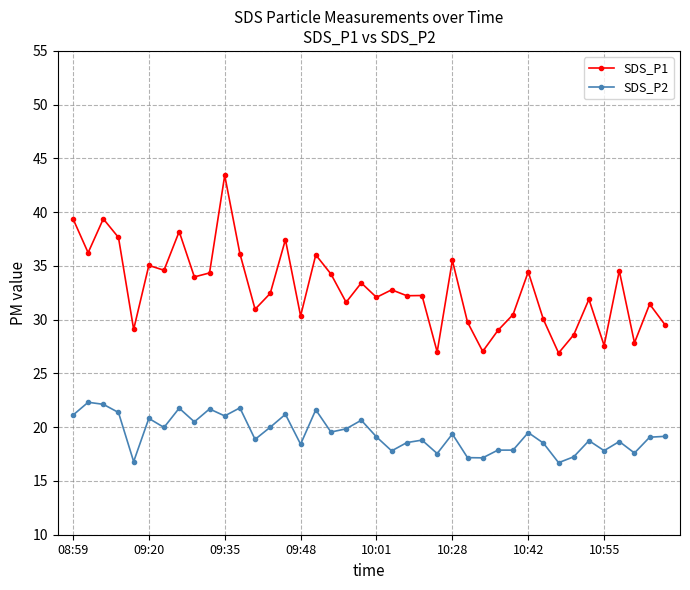

True or false: SDS_P1 and SDS_P2 cross at least once.

False